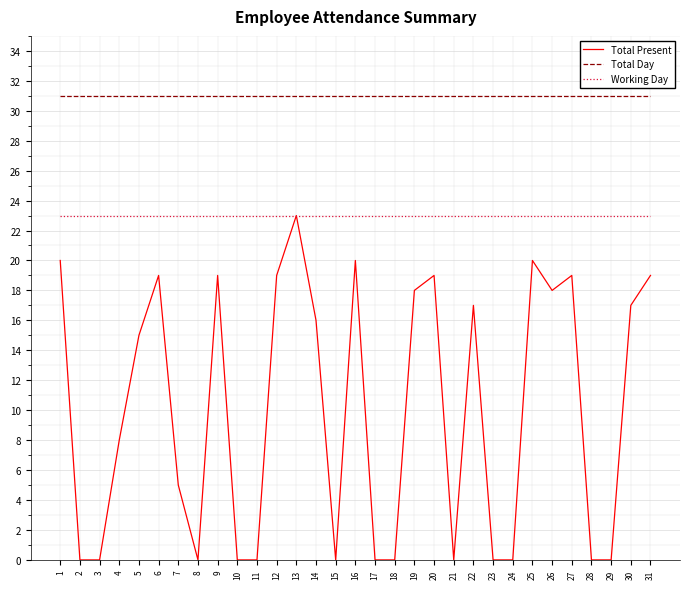

Reading left to right, list all the values displayed in this chart.

Total Present: 20	0	0	8	15	19	5	0	19	0	0	19	23	16	0	20	0	0	18	19	0	17	0	0	20	18	19	0	0	17	19
Total Day: 31	31	31	31	31	31	31	31	31	31	31	31	31	31	31	31	31	31	31	31	31	31	31	31	31	31	31	31	31	31	31
Working Day: 23	23	23	23	23	23	23	23	23	23	23	23	23	23	23	23	23	23	23	23	23	23	23	23	23	23	23	23	23	23	23